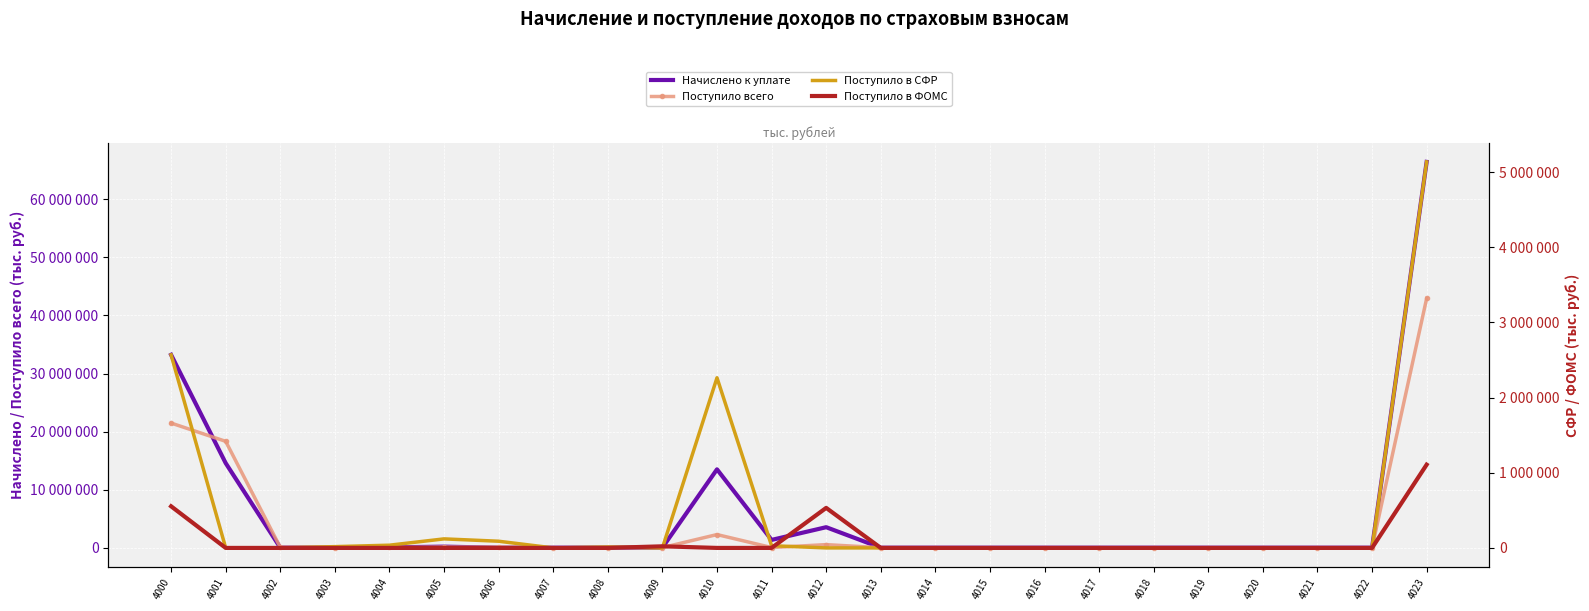

What is the smallest value displayed?

-36957